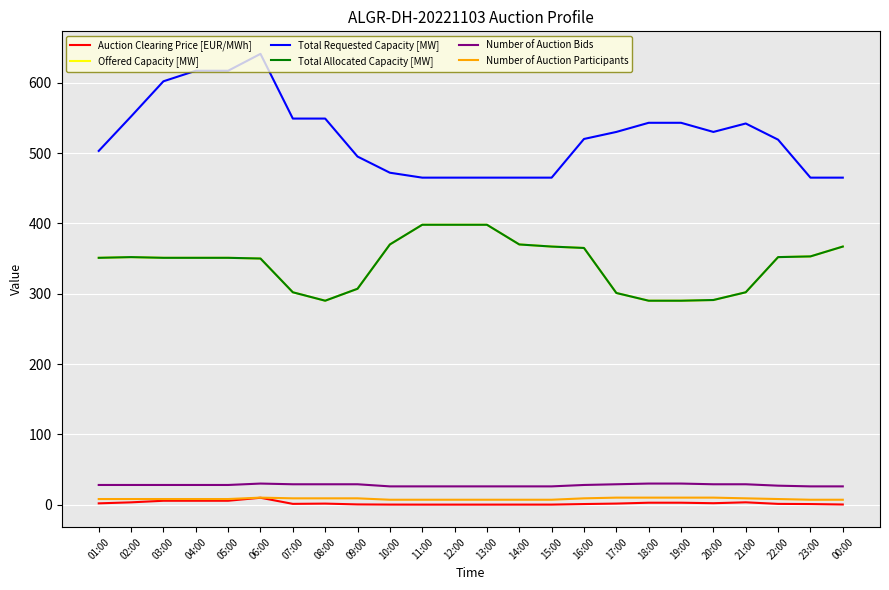

True or false: Number of Auction Bids has a value of 27.0 at 22:00.

True